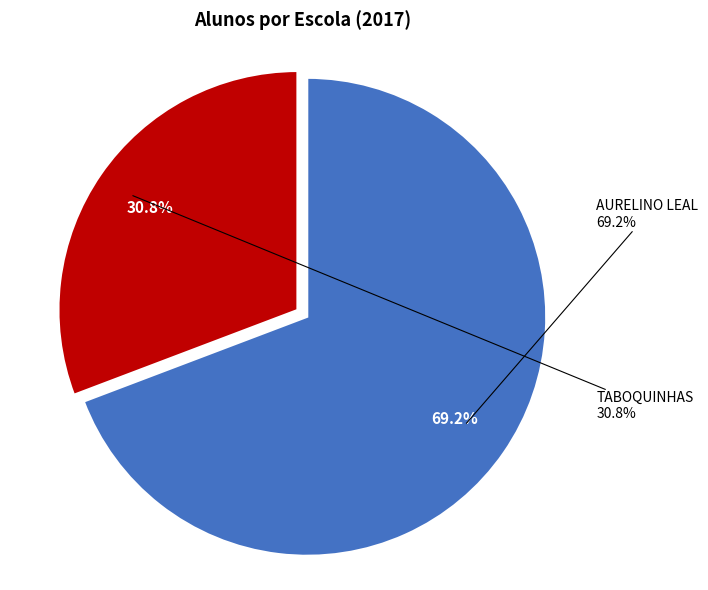

Which category has the biggest portion of the pie?

EE - COLEGIO ESTADUAL AURELINO LEAL